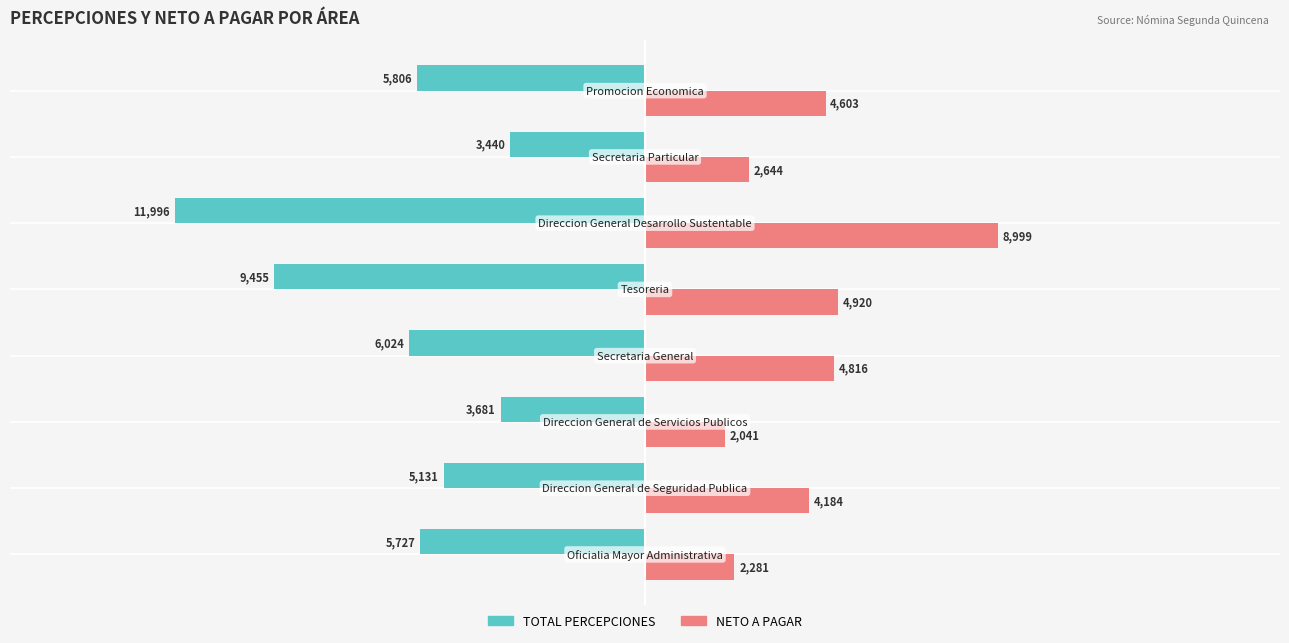

Rank the series by their maximum value, from lowest to highest.

TOTAL PERCEPCIONES, NETO A PAGAR